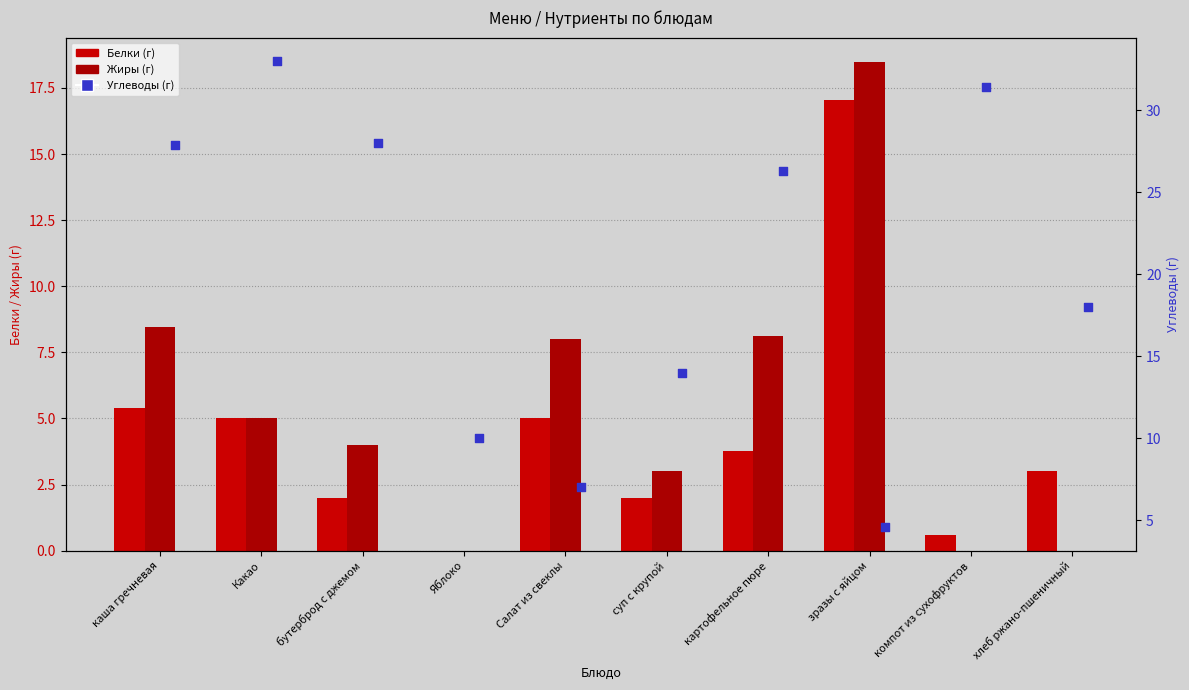

At how many categories does at least one series exceed 5?

10